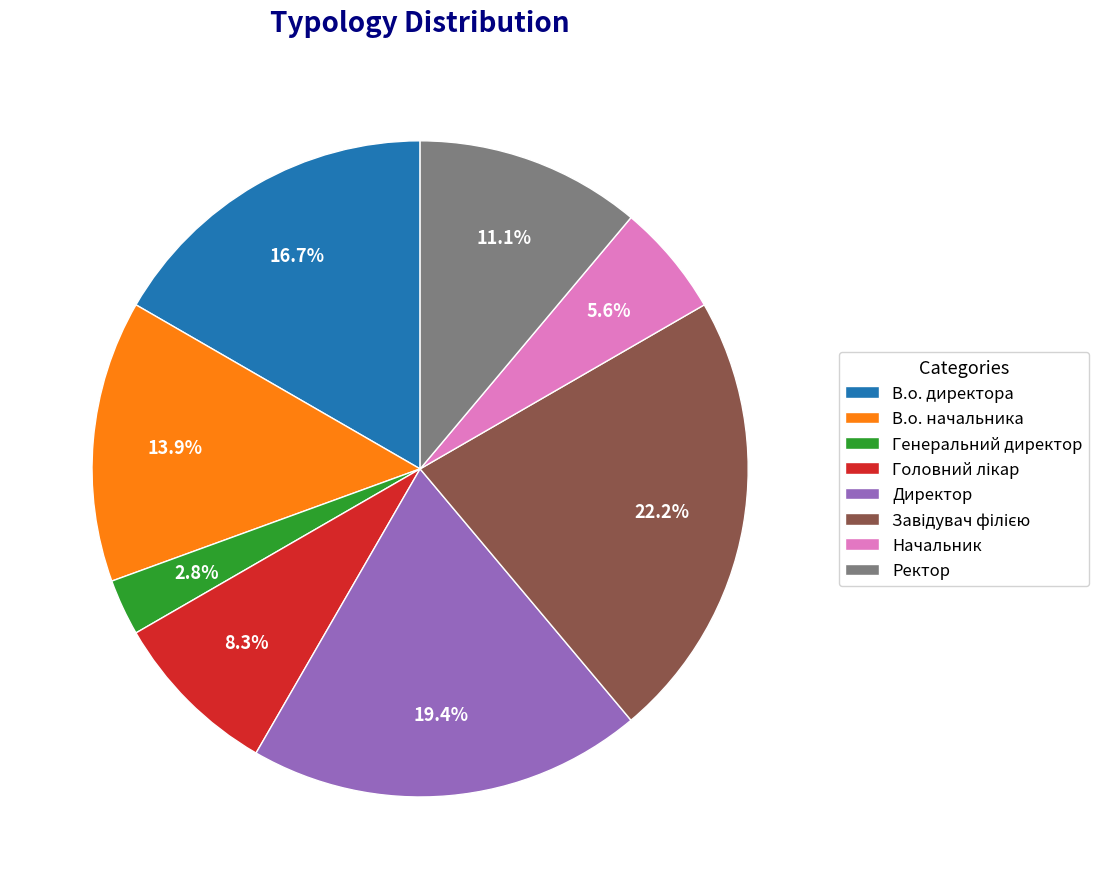

How much of the chart is everything except Директор?

80.6%